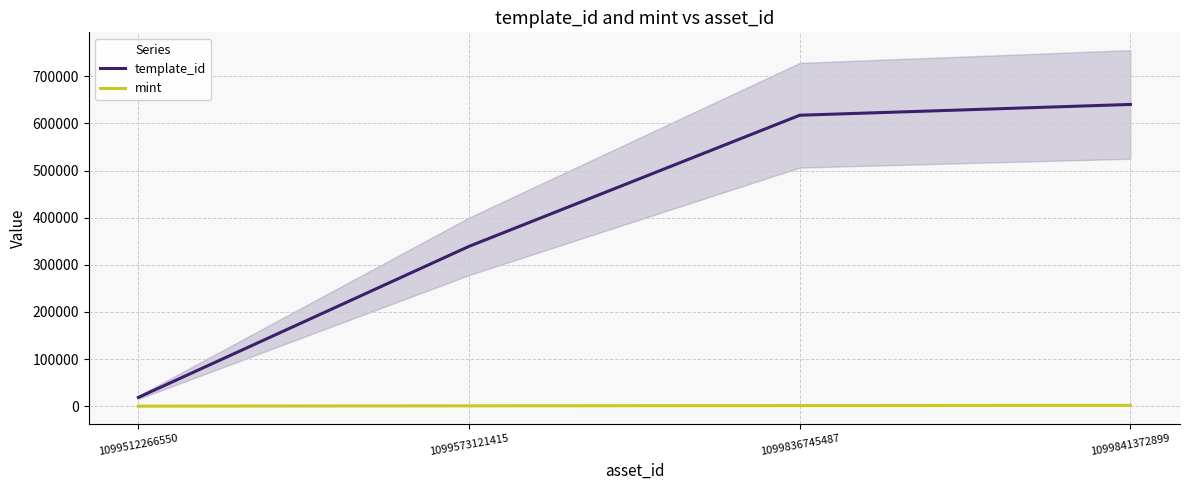

What is the difference between the maximum and minimum values in the template_id series?

621843